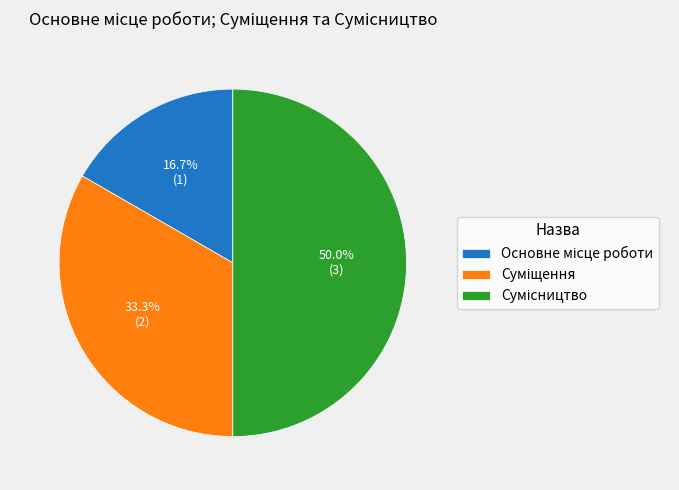

Is the sum of Сумісництво and Основне місце роботи greater than half?

Yes